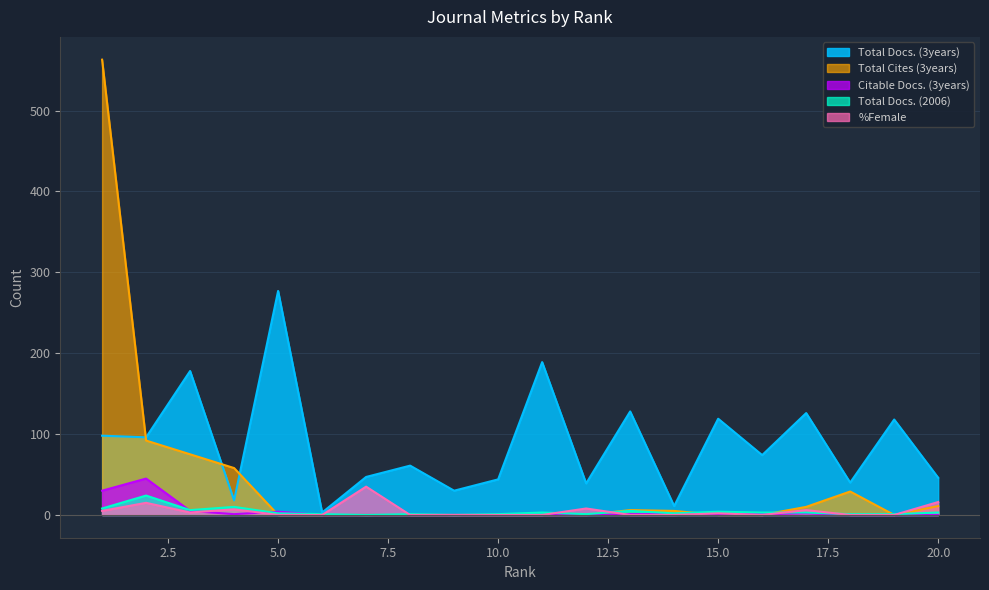

Which series changed the most between 3 and 12?

Total Docs. (3years)